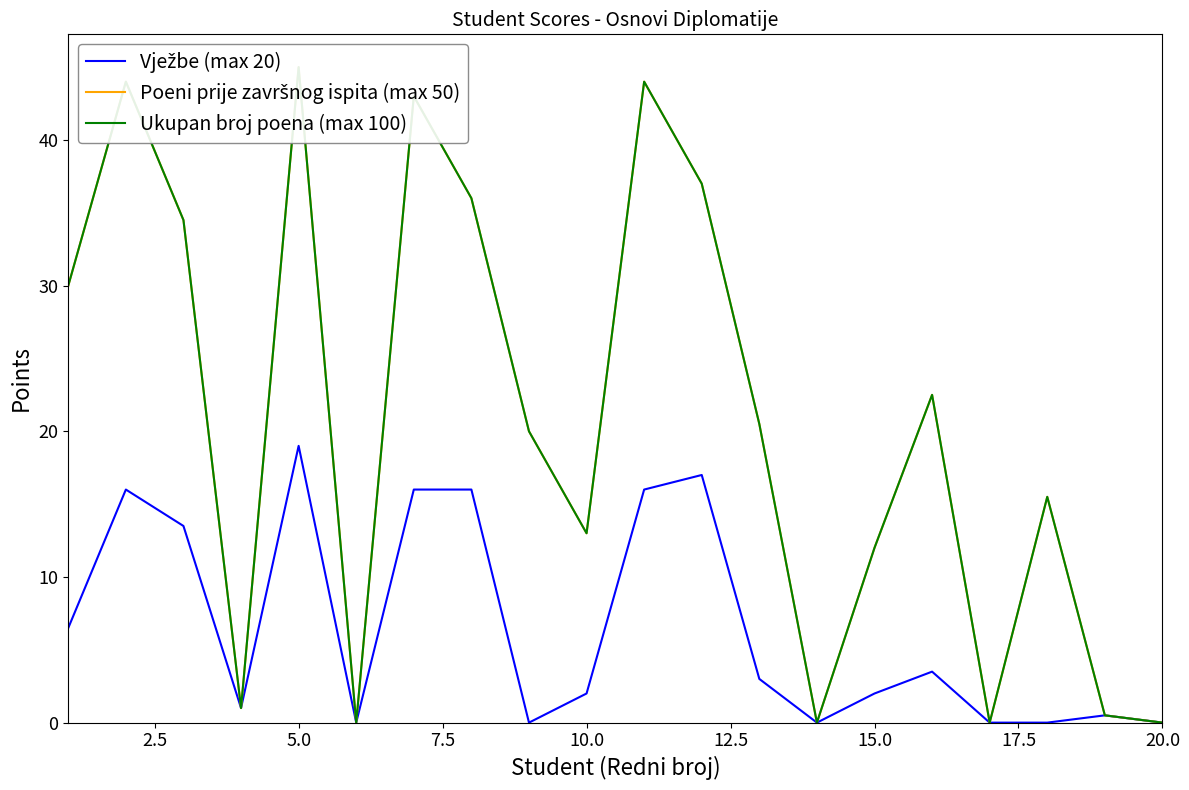

How many positive values does the Ukupan broj poena (max 100) series have?

16